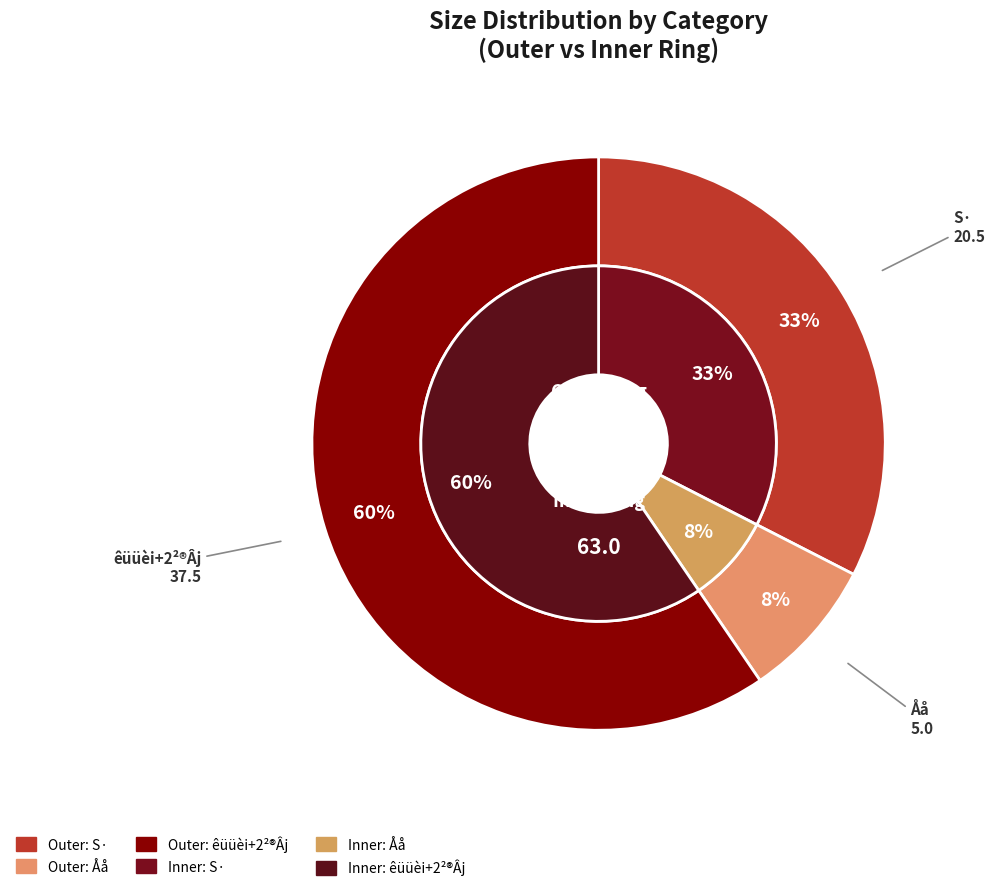

Combined, do 2 and values_S account for over 50%?

Yes